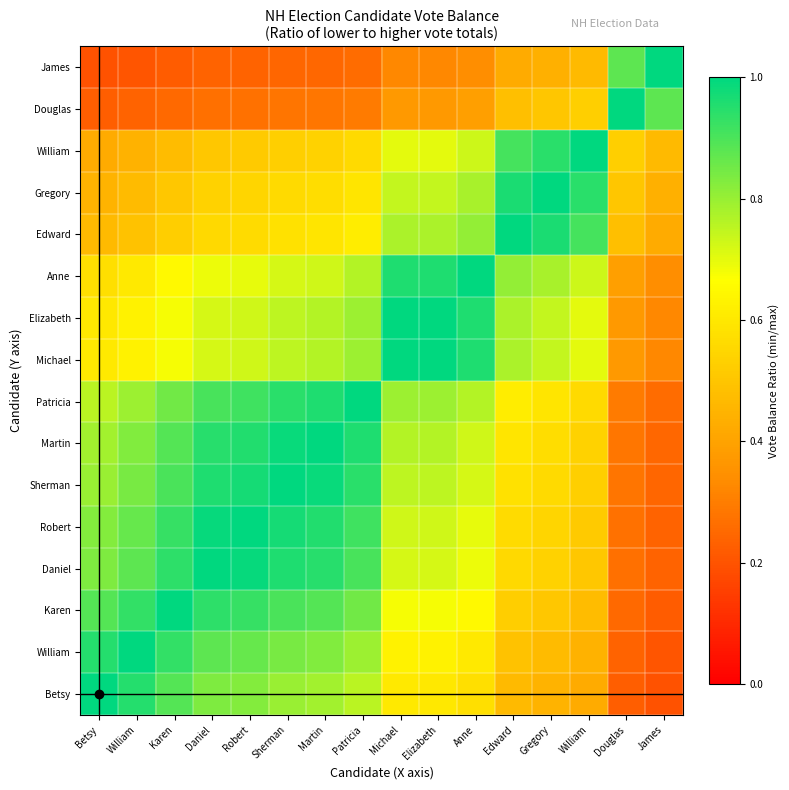

Which category has the lowest value across all series?

James